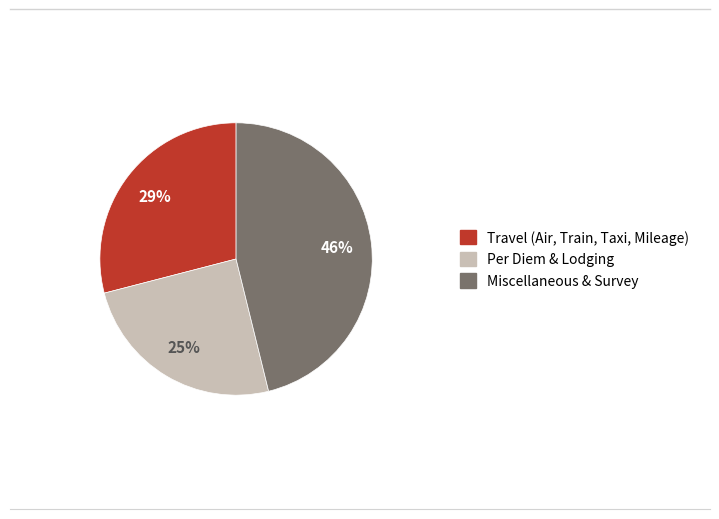

To the nearest percent, what is the average slice percentage?

33%